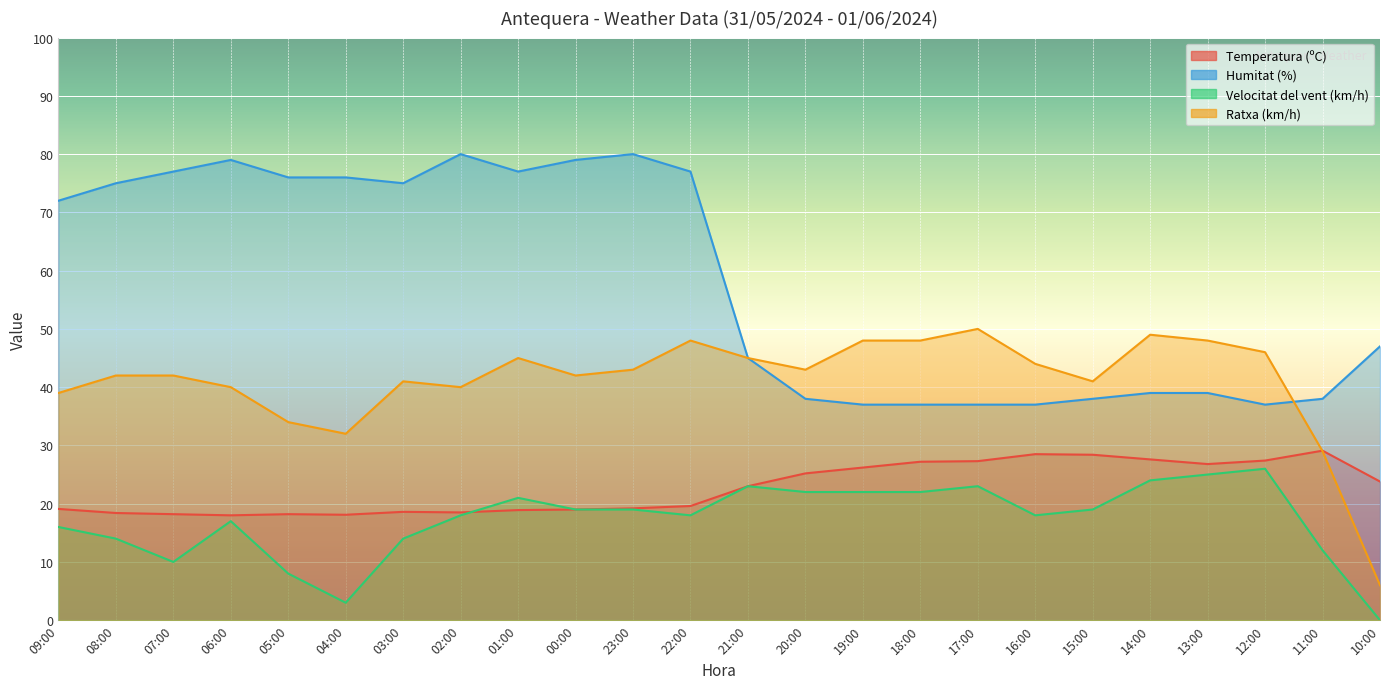

Is the value of Humitat (%) at 16:00 greater than the value of Velocitat del vent (km/h) at 00:00?

Yes